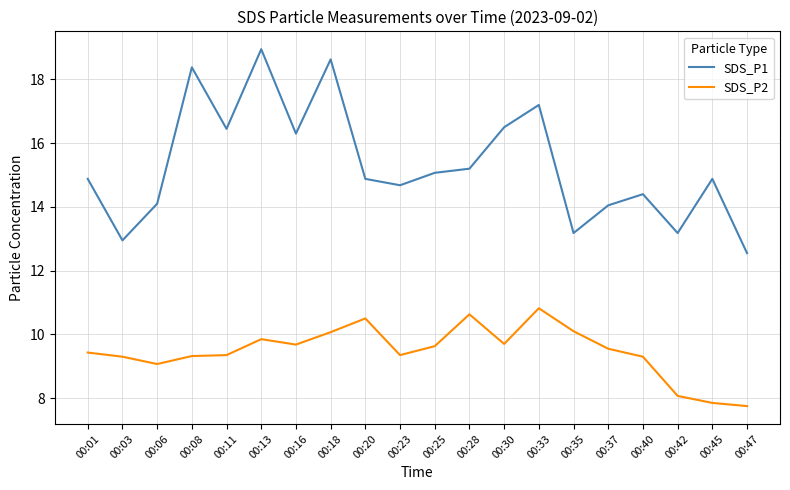

How many values in the SDS_P1 series exceed 14?

16